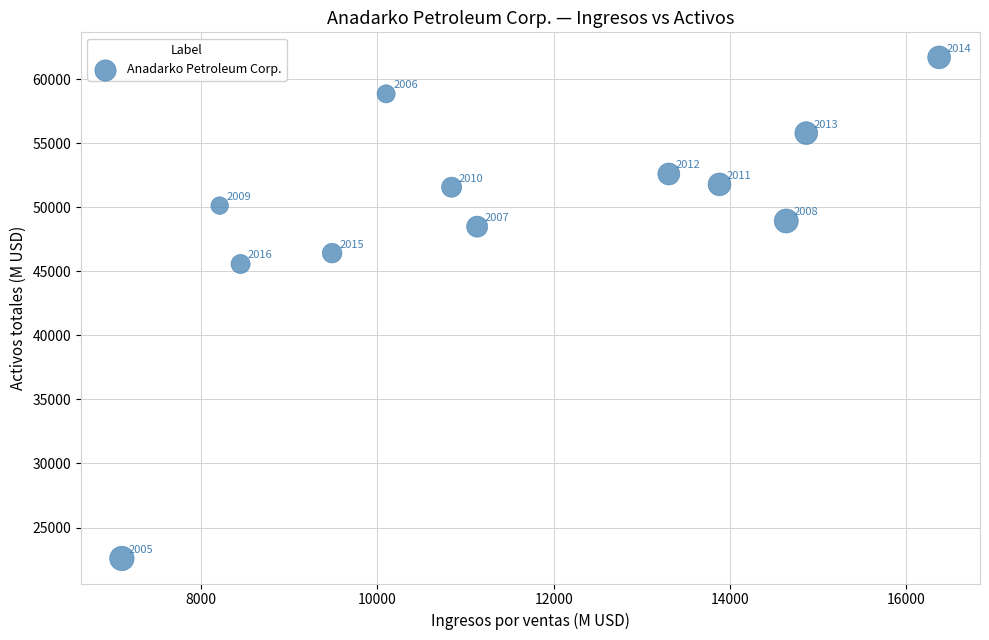

What is the range of Y values (max minus min)?

39101